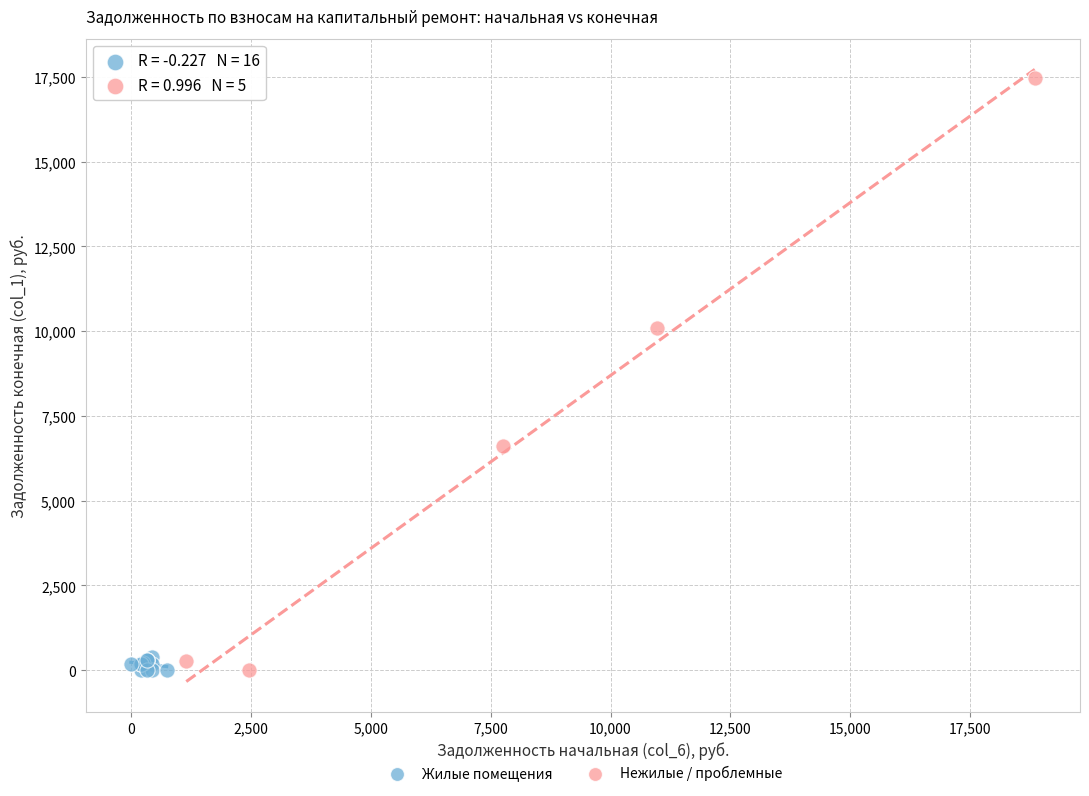

Which series has the largest Y range (max minus min)?

Нежилые / проблемные